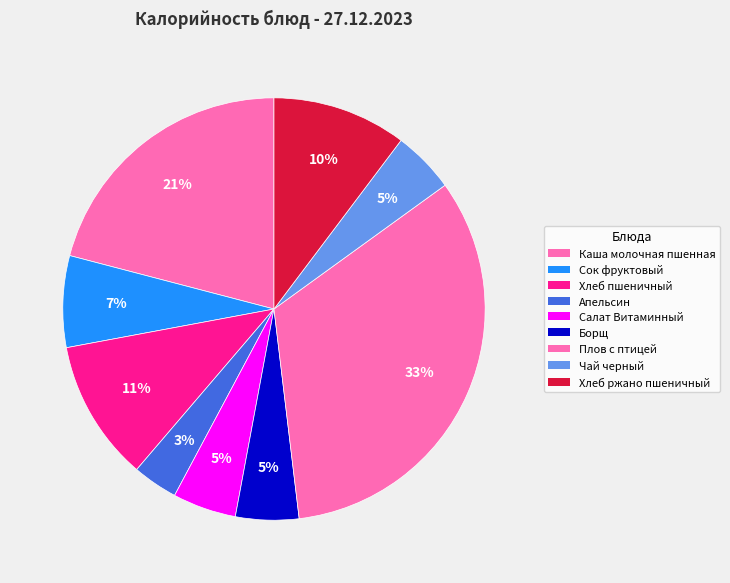

Which slice is the largest?

Плов с птицей